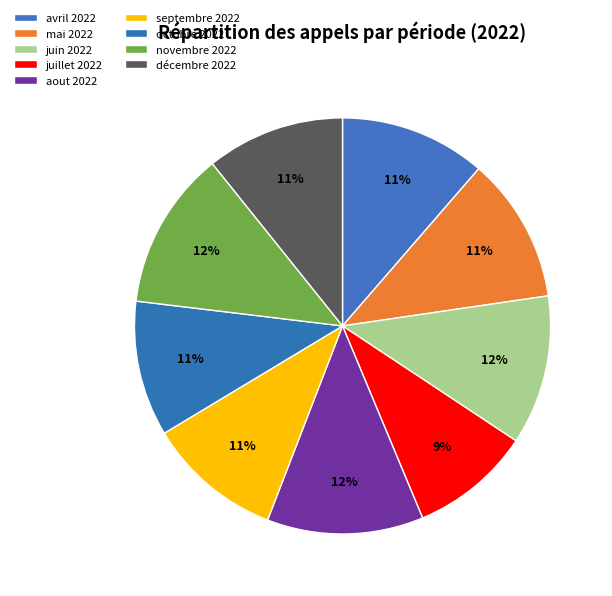

How many segments does this pie chart have?

9